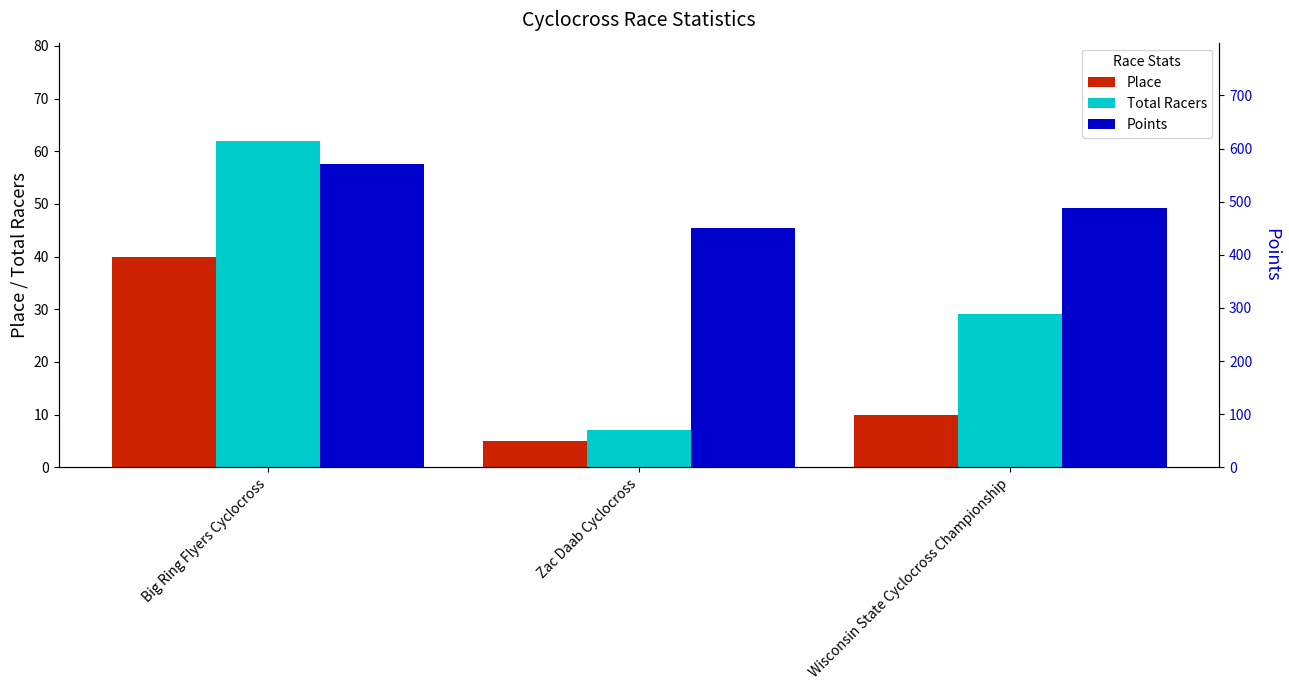

How many bars are there in total?

9